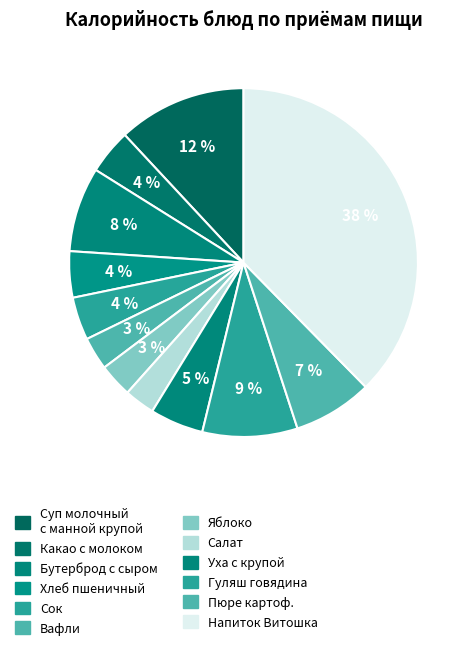

Is Вафли the majority of the pie?

No